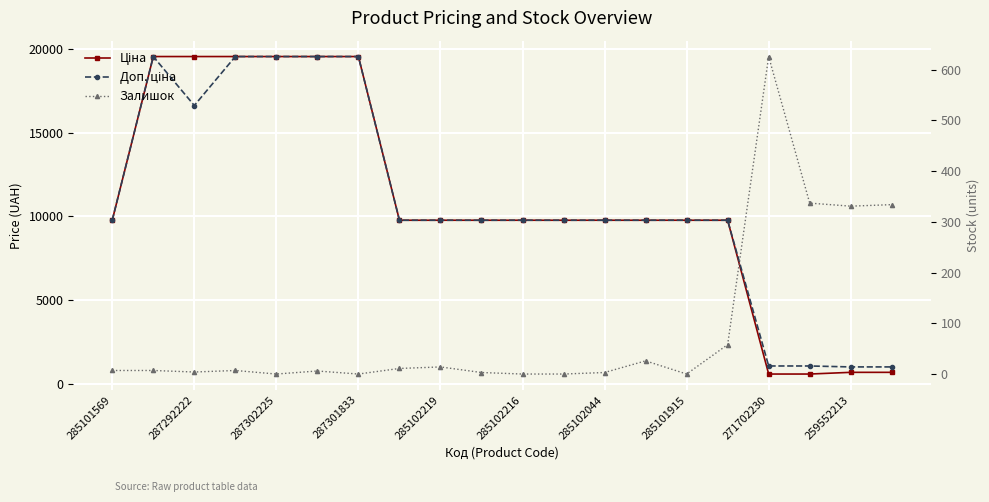

What is the average value of the Доп. ціна series?

10817.2